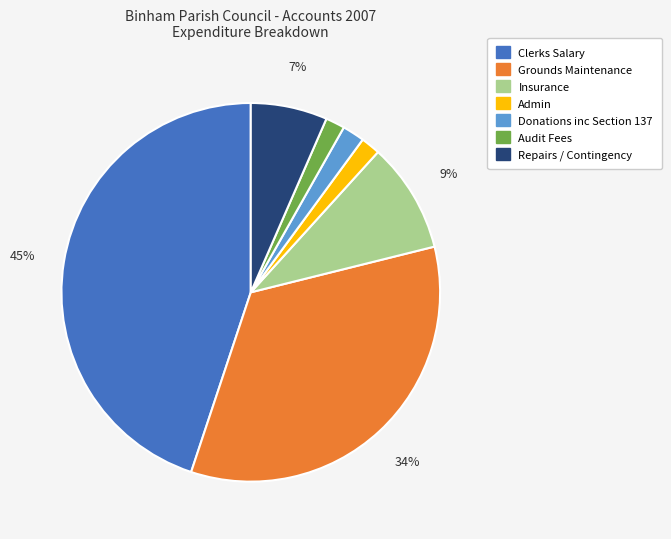

Do Insurance and Repairs / Contingency together represent more than half of the pie?

No